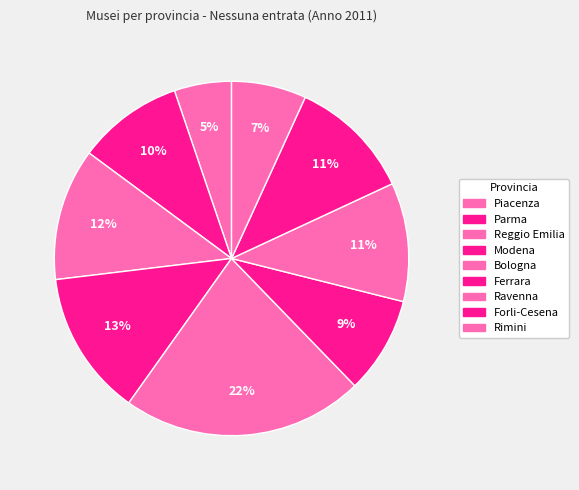

Rank the categories by value from highest to lowest.

Bologna, Modena, Reggio Emilia, Forli-Cesena, Ravenna, Parma, Ferrara, Rimini, Piacenza